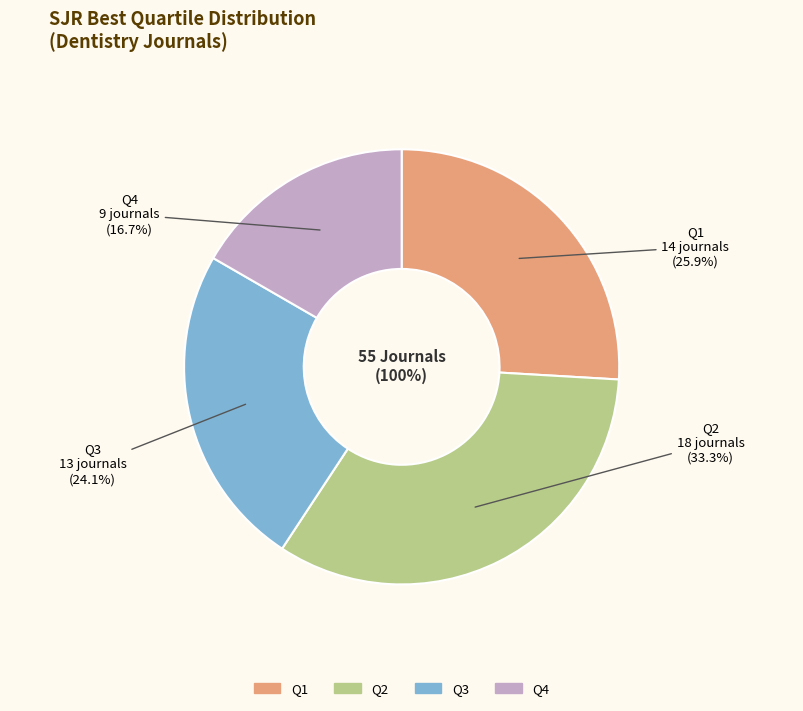

Count the number of slices in the pie.

4